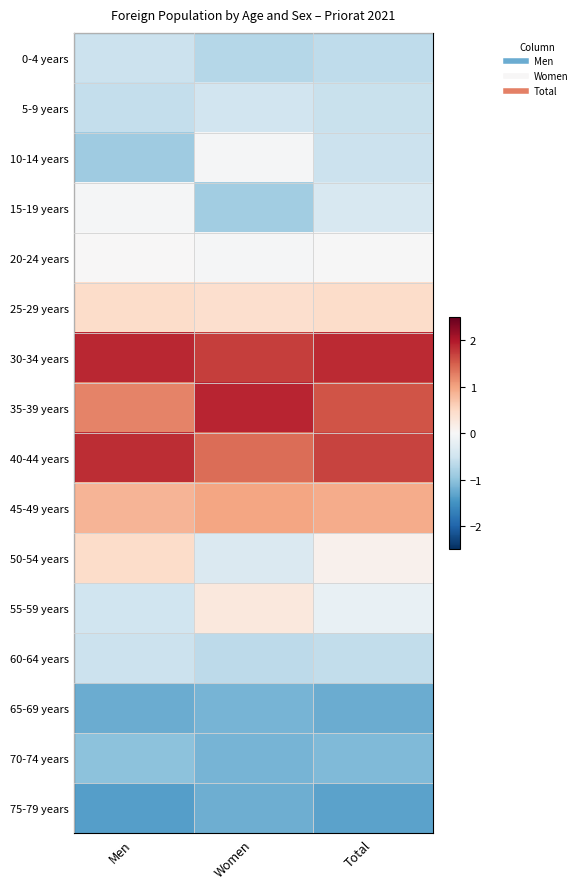

Reading left to right, extract all data points from this chart.

0-4 years: Men=-0.5	Women=-0.7	Total=-0.6
5-9 years: Men=-0.6	Women=-0.5	Total=-0.6
10-14 years: Men=-0.9	Women=-0.0	Total=-0.5
15-19 years: Men=-0.0	Women=-0.9	Total=-0.4
20-24 years: Men=0.0	Women=-0.0	Total=-0.0
25-29 years: Men=0.5	Women=0.4	Total=0.5
30-34 years: Men=1.9	Women=1.7	Total=1.9
35-39 years: Men=1.2	Women=1.9	Total=1.6
40-44 years: Men=1.8	Women=1.4	Total=1.7
45-49 years: Men=0.8	Women=1.0	Total=0.9
50-54 years: Men=0.5	Women=-0.4	Total=0.1
55-59 years: Men=-0.5	Women=0.3	Total=-0.2
60-64 years: Men=-0.5	Women=-0.7	Total=-0.6
65-69 years: Men=-1.2	Women=-1.2	Total=-1.2
70-74 years: Men=-1.0	Women=-1.2	Total=-1.1
75-79 years: Men=-1.4	Women=-1.2	Total=-1.3